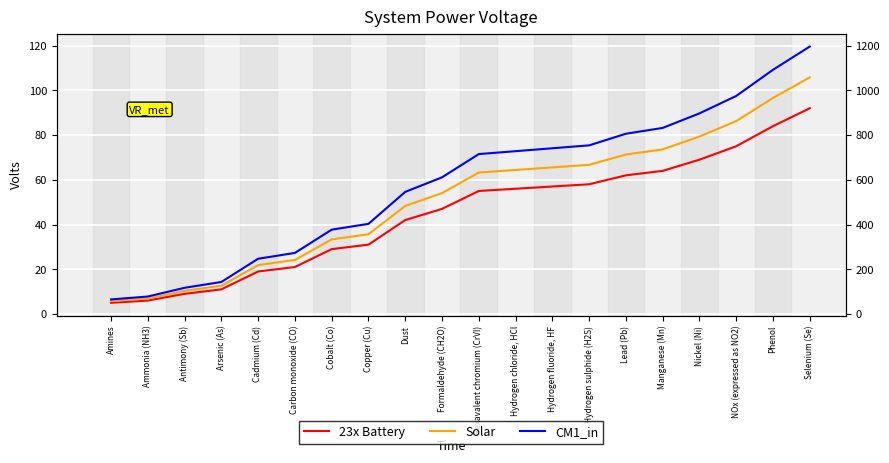

What are all the series names shown in the legend?

23x Battery, Solar, CM1_in